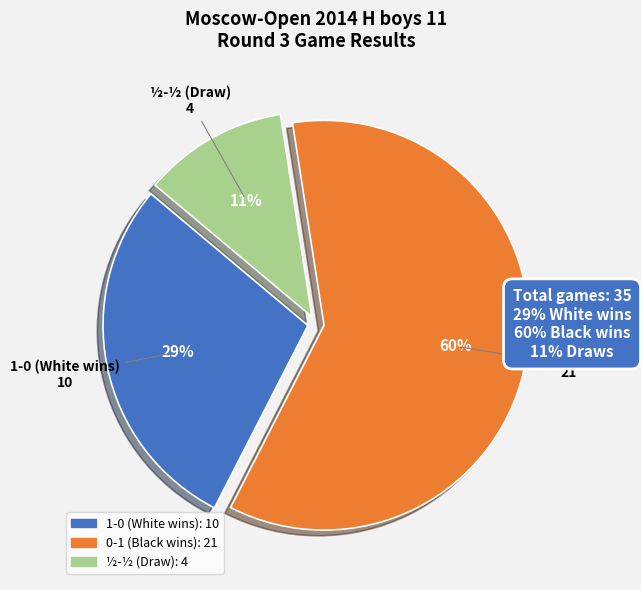

To the nearest percent, what is the difference between the largest and smallest slice percentages?

49%